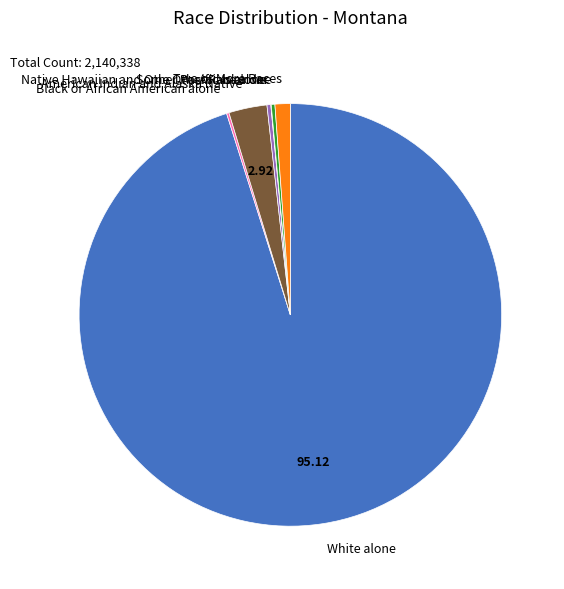

Is there any slice that represents more than half of the pie?

Yes